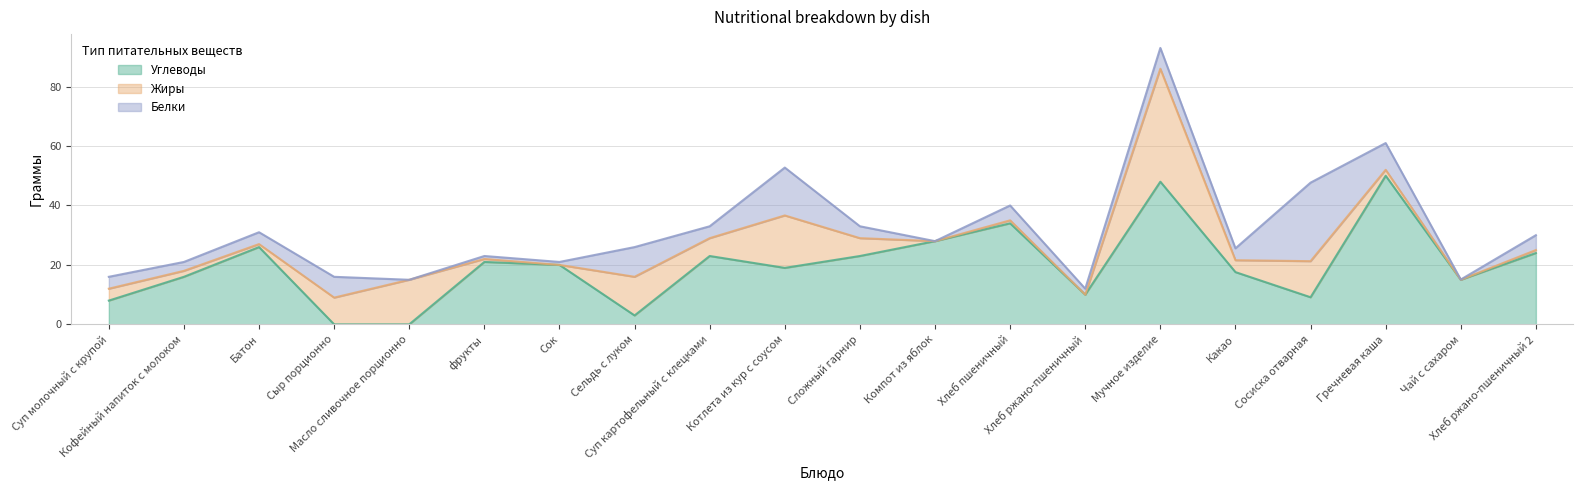

What is the average value of the Жиры series?

6.6